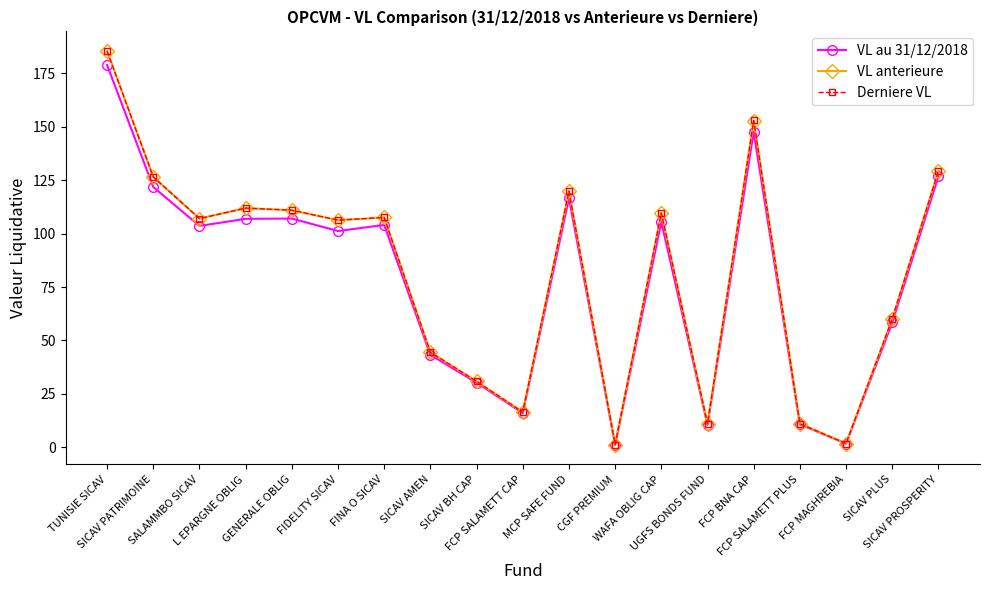

What is the label of the 7th point from the left?

FINA O SICAV